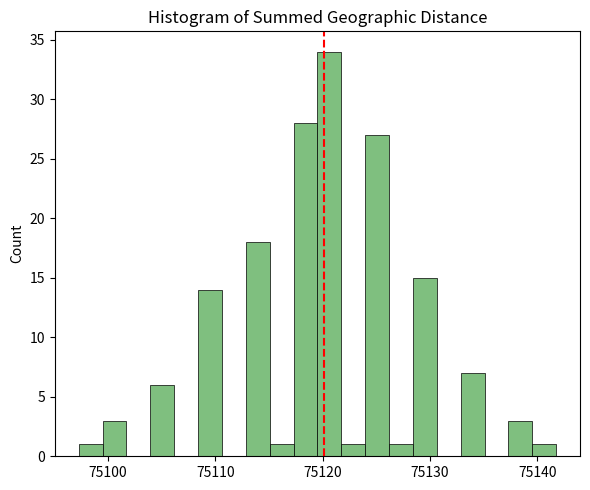

Read against the x-axis, roughly where is the centre of the tallest bar?

75121